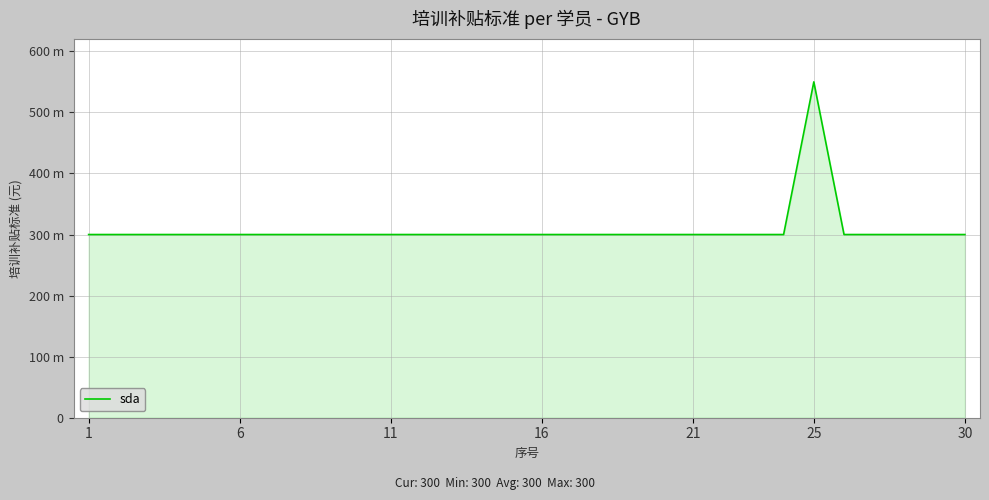

What is the maximum value shown in the chart?

550